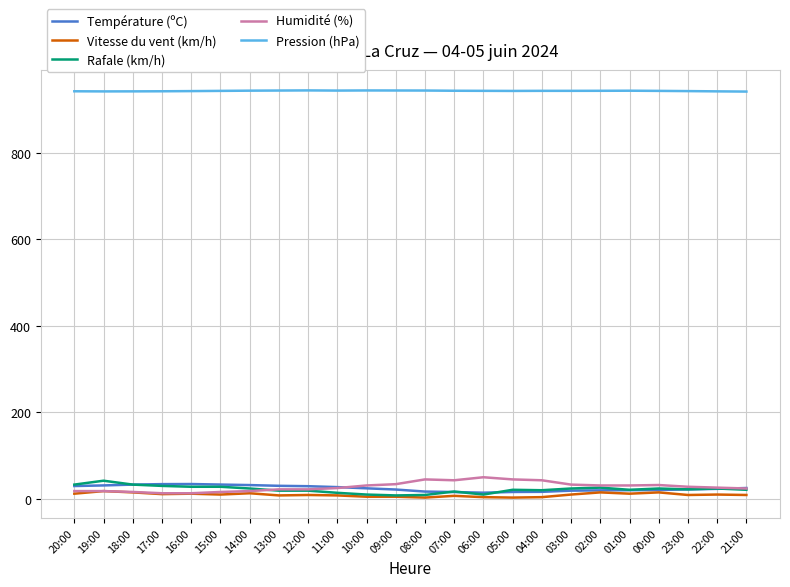

What is the difference between the second highest and second lowest values in the Rafale (km/h) series?

24.0